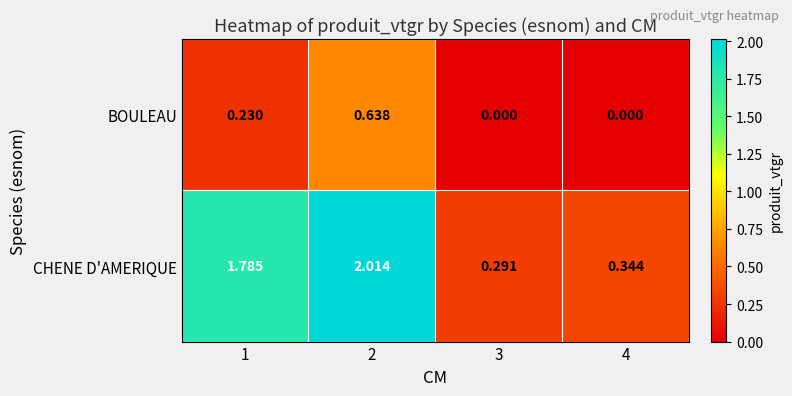

Which series has the widest spread of values?

CHENE D'AMERIQUE